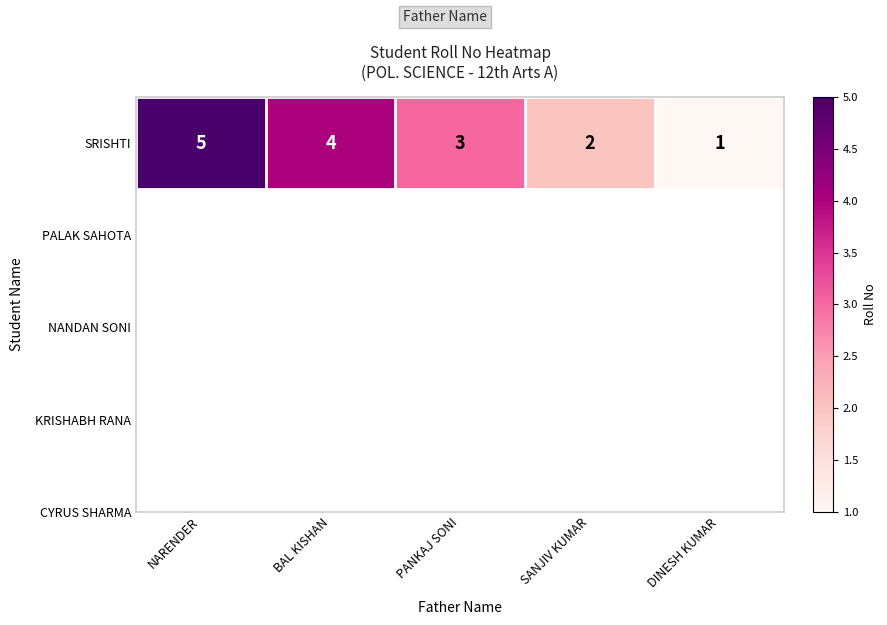

What is the maximum value shown in the chart?

5